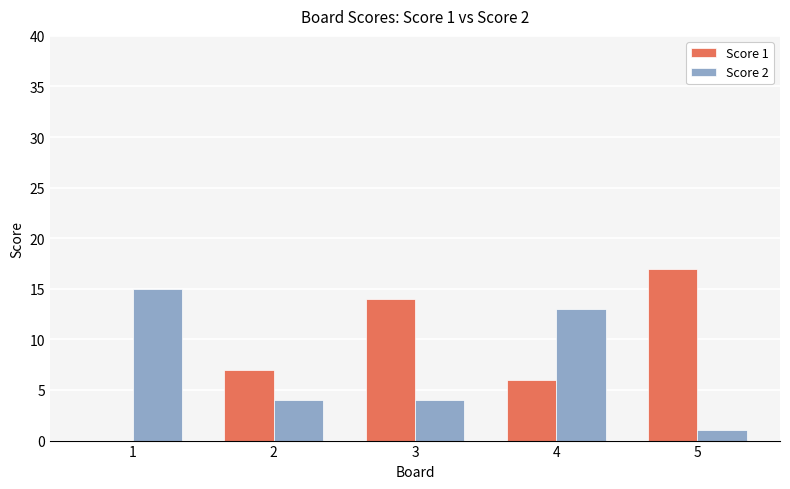

What is the spread (max minus min) of values at 4?

7